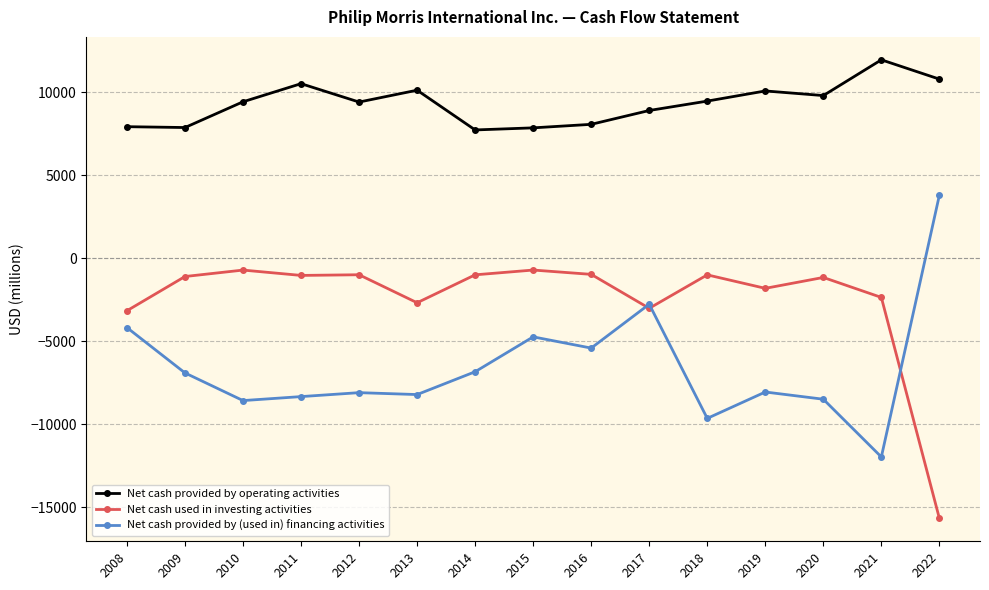

In Net cash provided by (used in) financing activities, how many points are higher than both neighbors (excluding endpoints)?

4